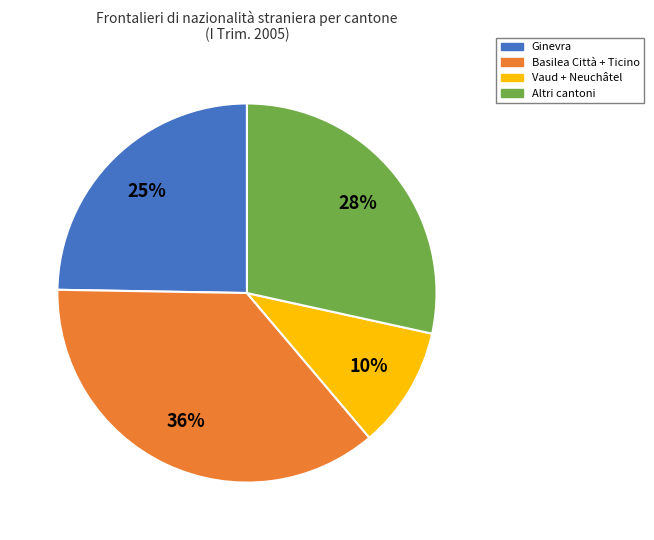

Is there a majority slice in this chart?

No